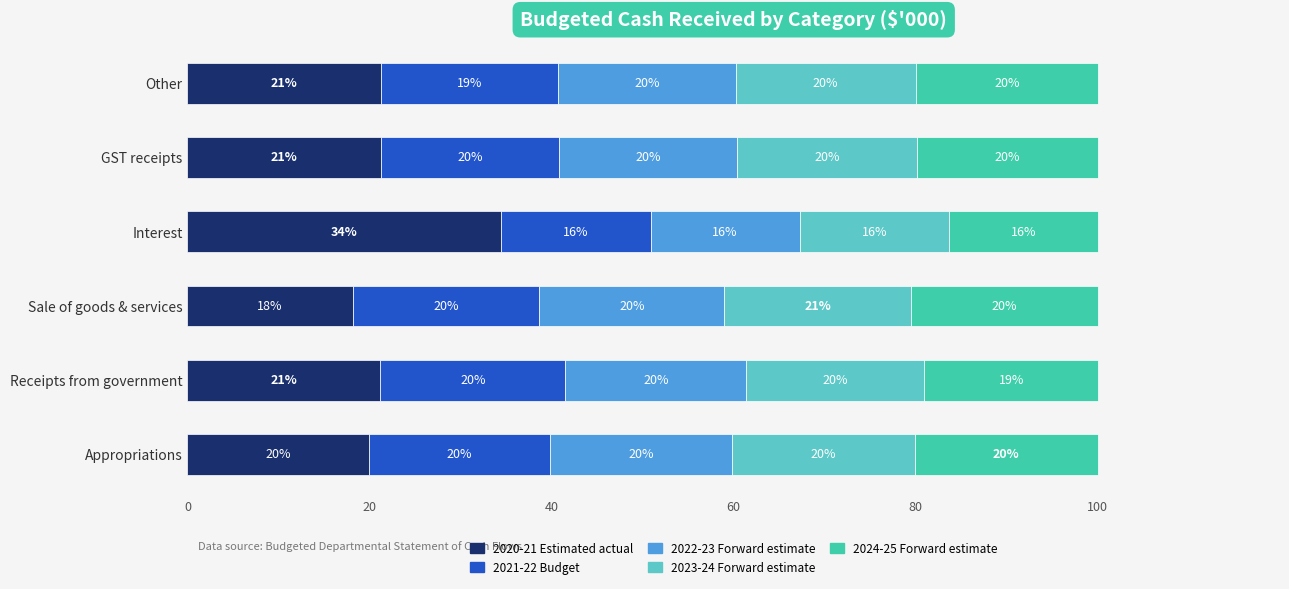

True or false: 2020-21 Estimated actual has a value of 21.3 at Other.

True